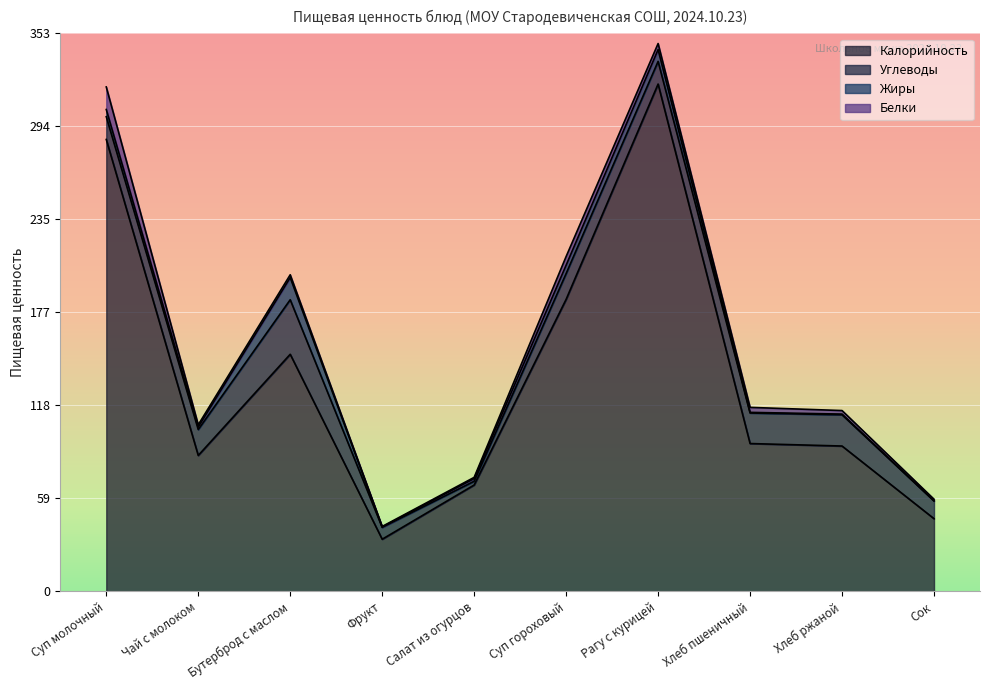

Where is the first local maximum for Углеводы?

Бутерброд с маслом